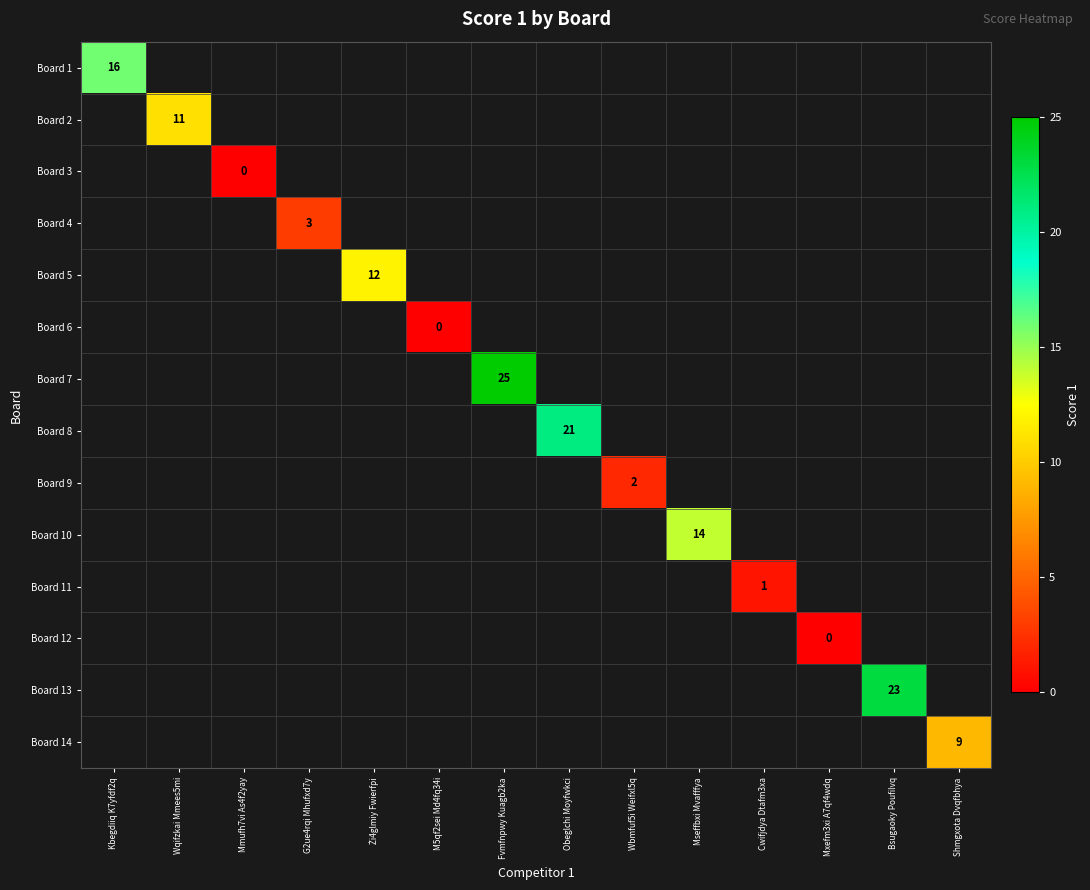

How many positive values does the Board 4 series have?

1